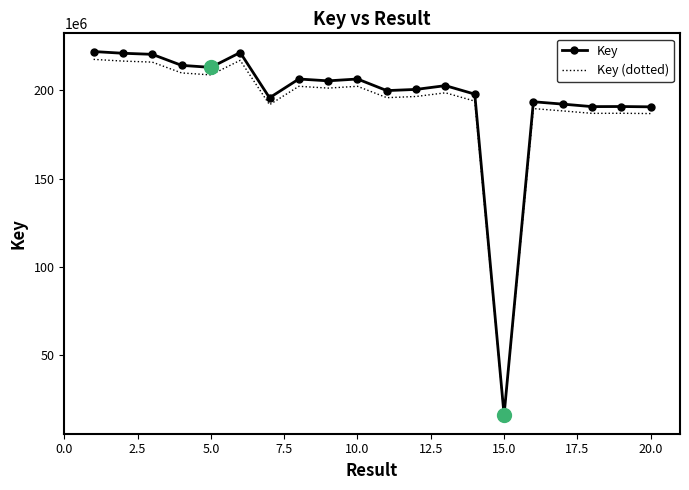

What is the highest value of the Key series?

222046634.0